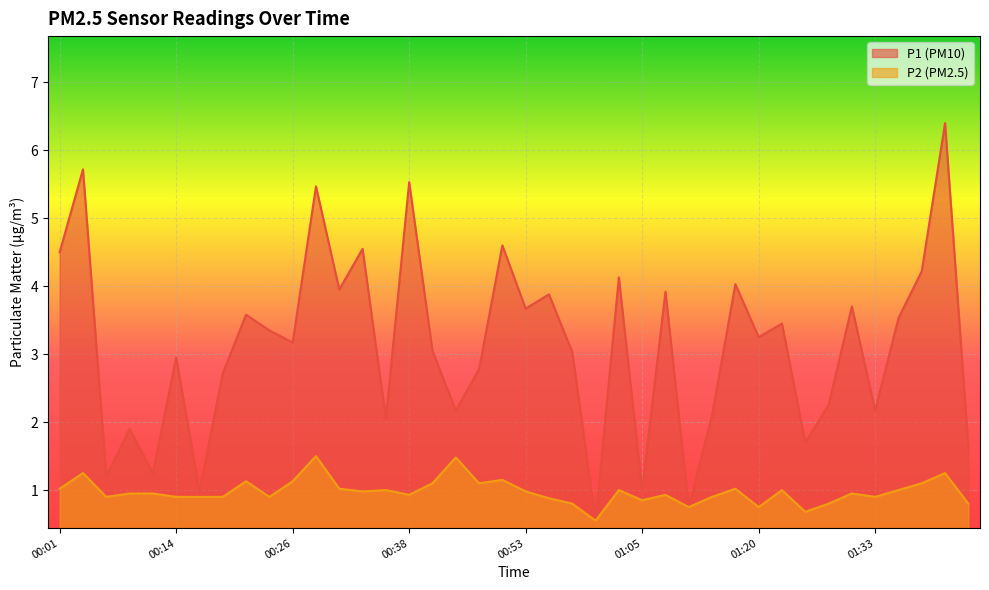

True or false: P2 and P1 cross at least once.

False